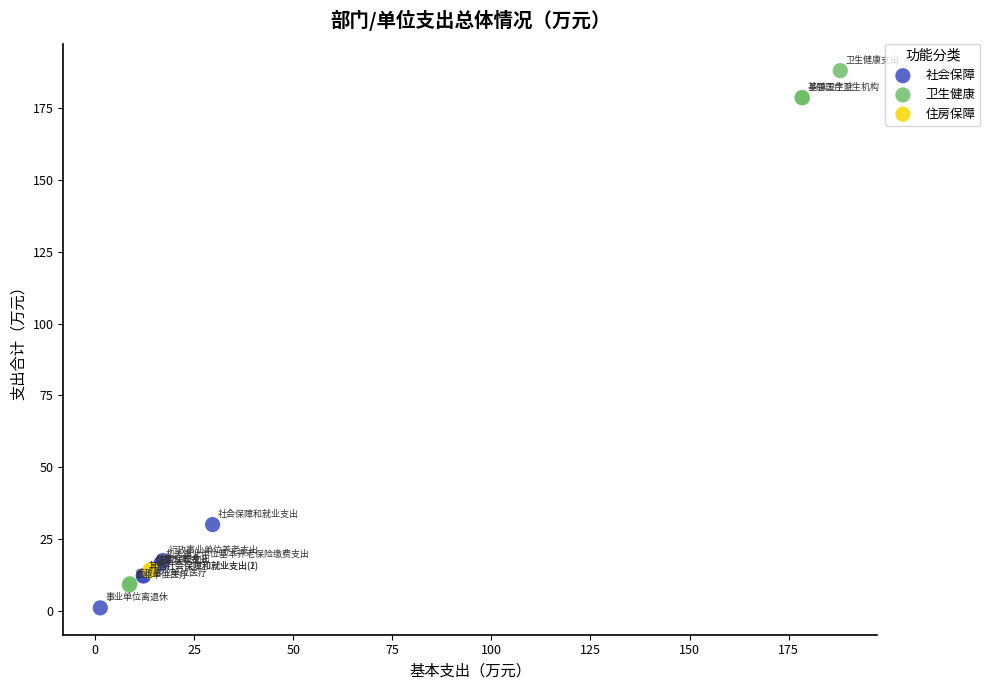

Which series has the largest Y range (max minus min)?

卫生健康